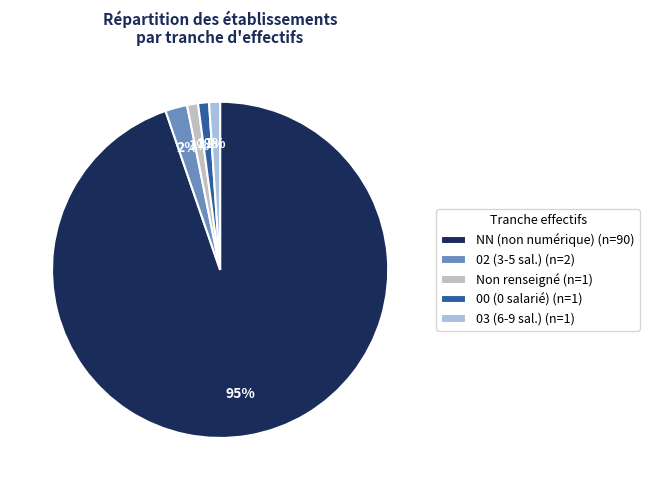

To the nearest percent, what portion does Non renseigné (n=1) represent?

1%